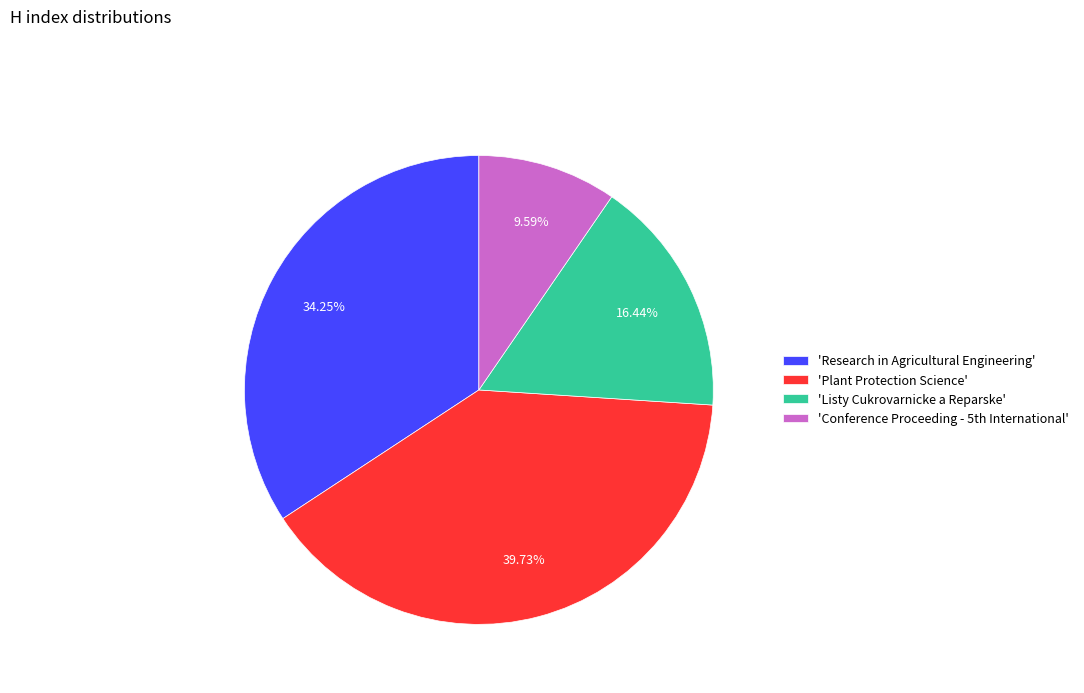

Is there any slice that represents more than half of the pie?

No